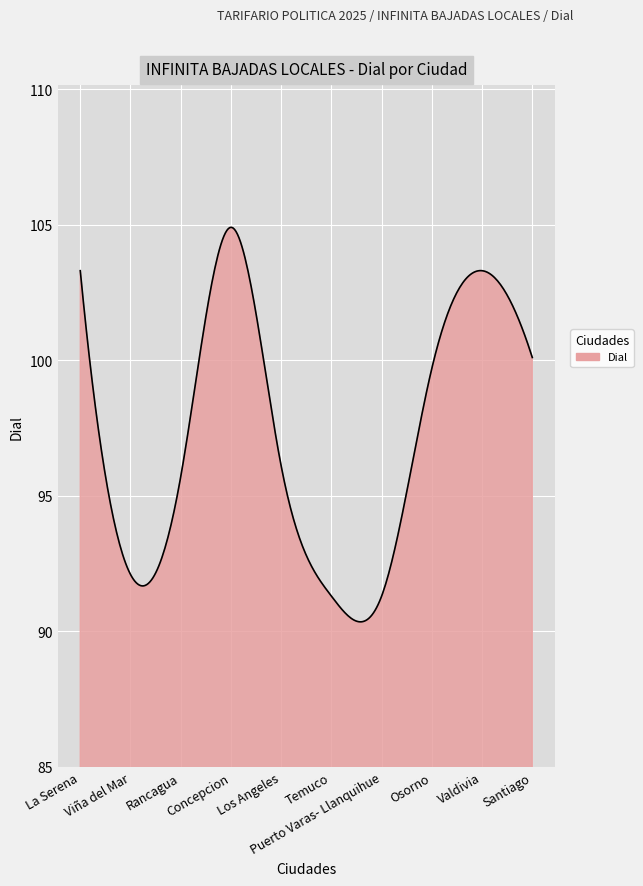

What is the difference between the second highest and minimum values?

14.5